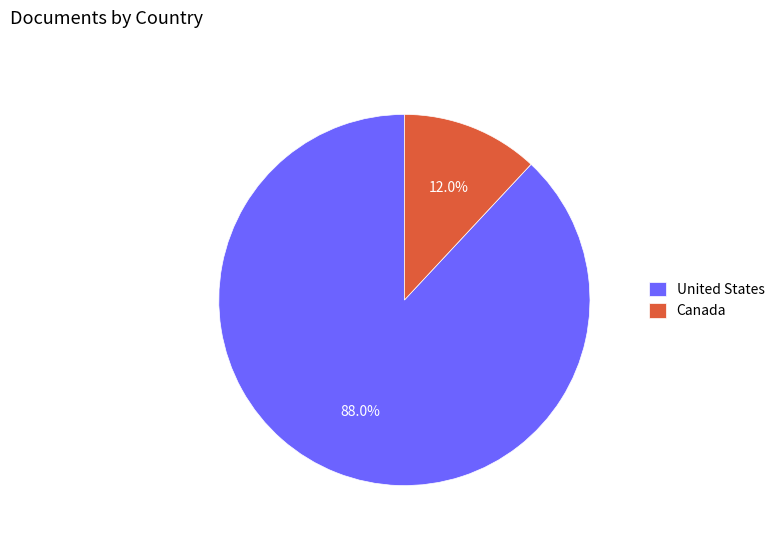

Rank the categories by value from highest to lowest.

United States, Canada